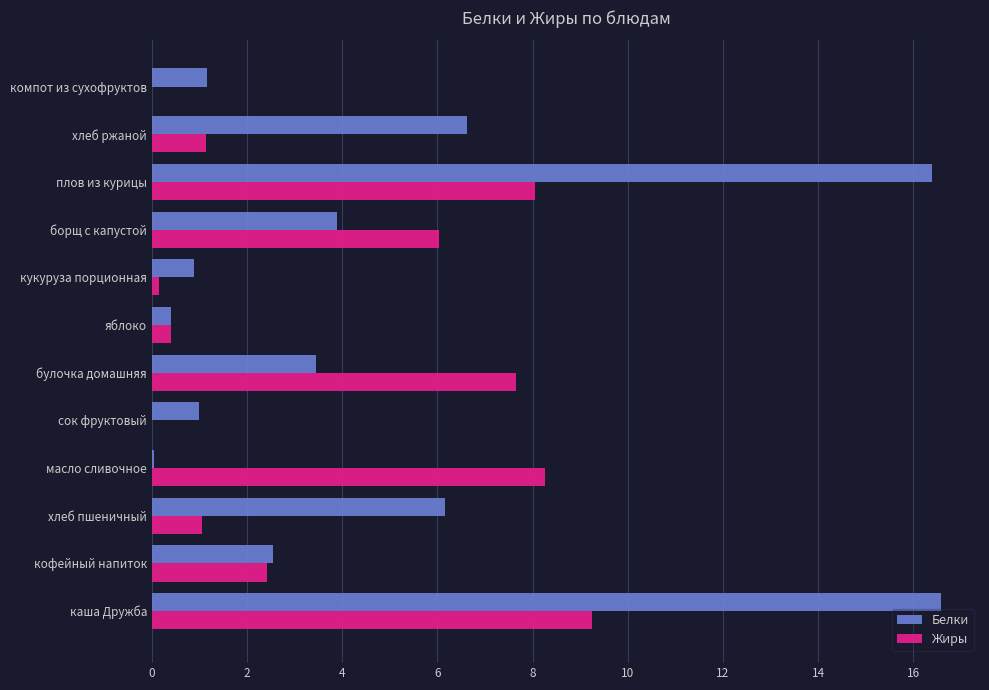

Between борщ с капустой and хлеб ржаной, which series saw the biggest shift?

Жиры